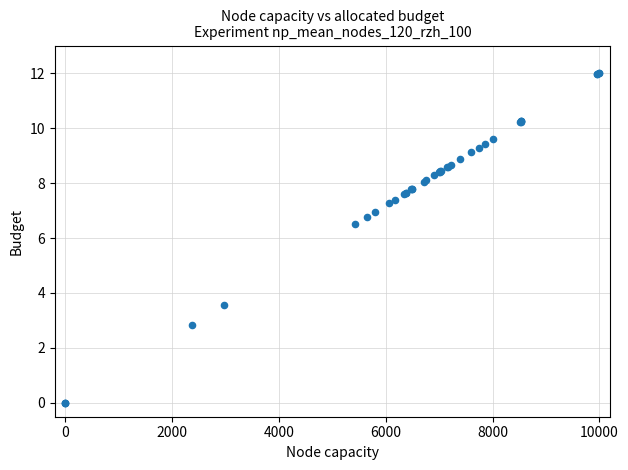

What Y value in the scatter plot is closest to 6?

6.5